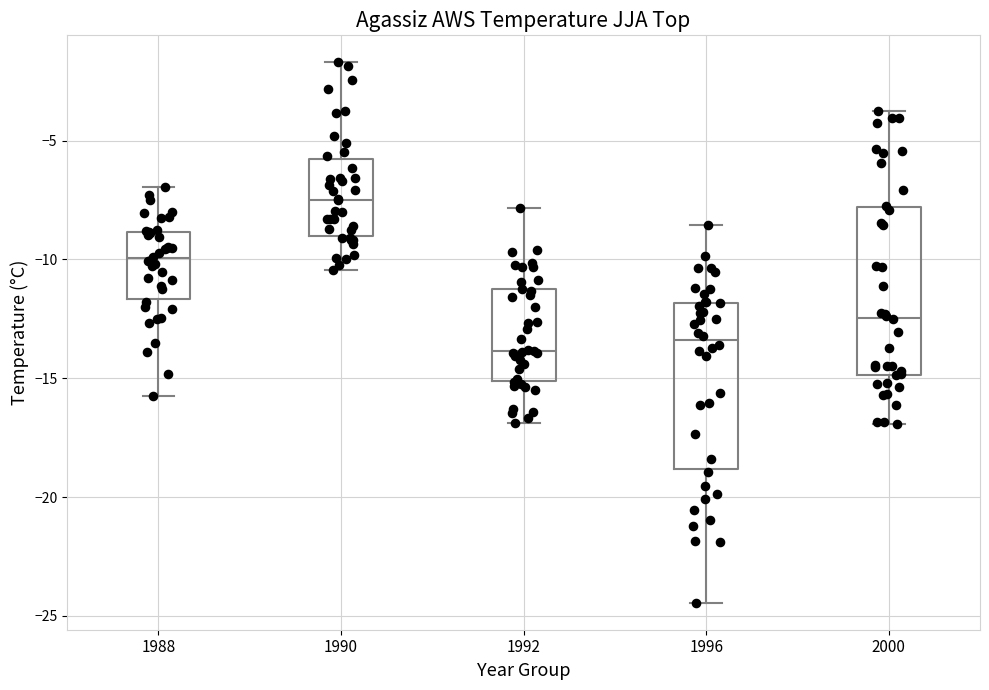

Reading left to right, transcribe this box plot: for each box, give where its median line is, the range the box spans, and where its two whiskers end, as read against the y-axis. The values are not printed on the chart, so give them approximately, as read against the axis.

1988: median -10.0, box -11.5 to -9.0, whiskers -16.0 to -7.0
1990: median -7.5, box -9.0 to -6.0, whiskers -10.5 to -1.5
1992: median -14.0, box -15.0 to -11.5, whiskers -17.0 to -8.0
1996: median -13.5, box -19.0 to -12.0, whiskers -24.5 to -8.5
2000: median -12.5, box -15.0 to -8.0, whiskers -17.0 to -3.5